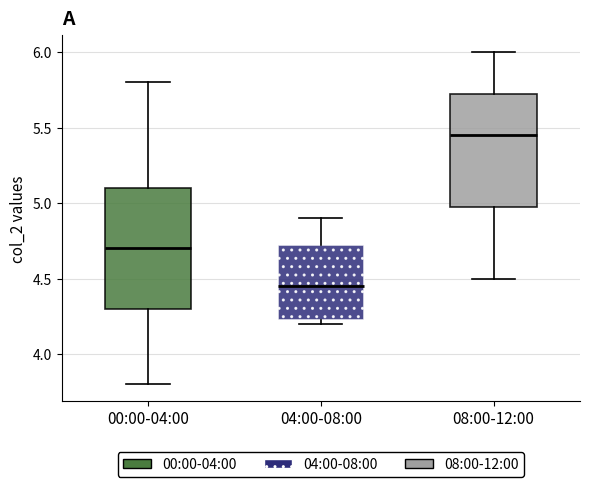

Where is the upper edge of the box for 08:00-12:00 on the y-axis? The values are not printed on the chart, so give them approximately, as read against the axis.

5.75